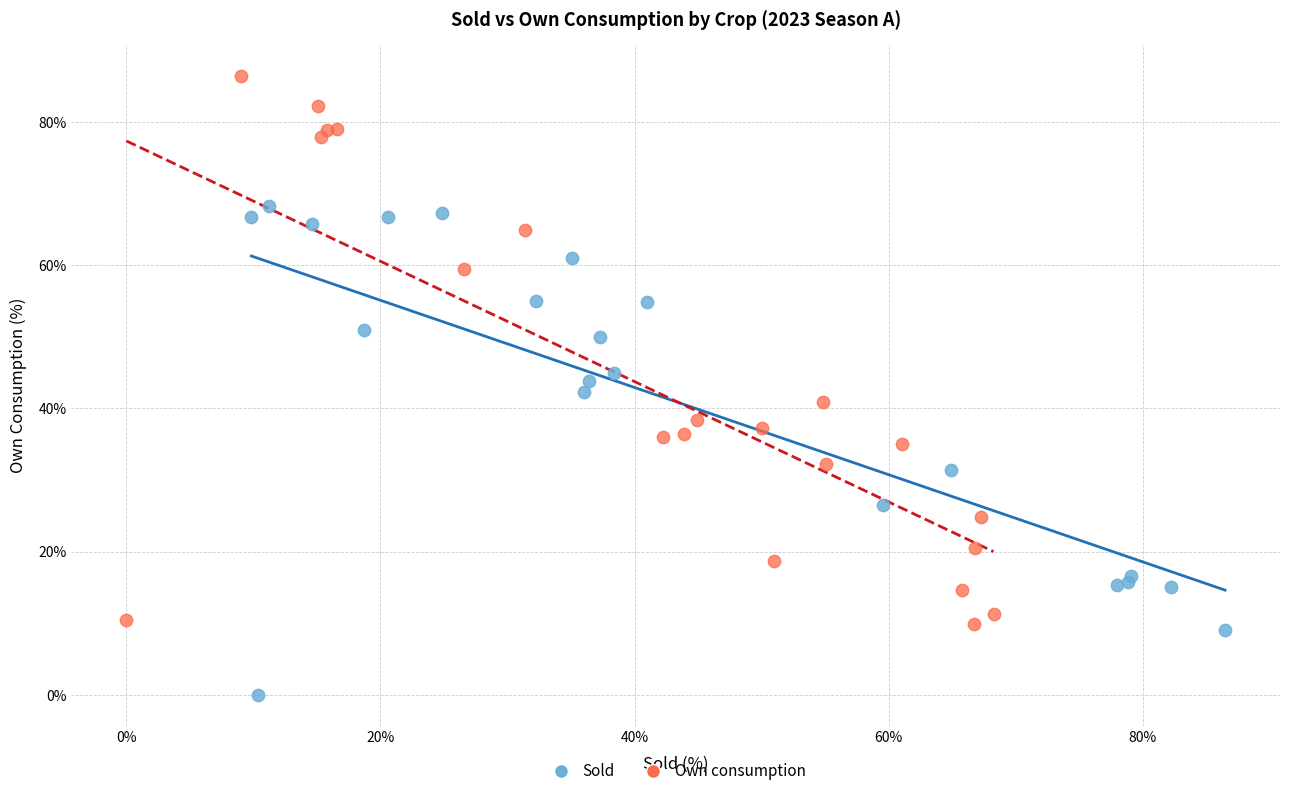

Which series contains the lowest Y value?

Sold